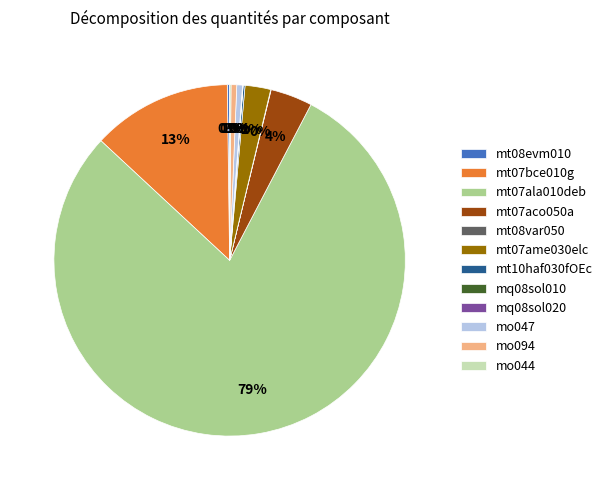

Is there any slice that represents more than half of the pie?

Yes